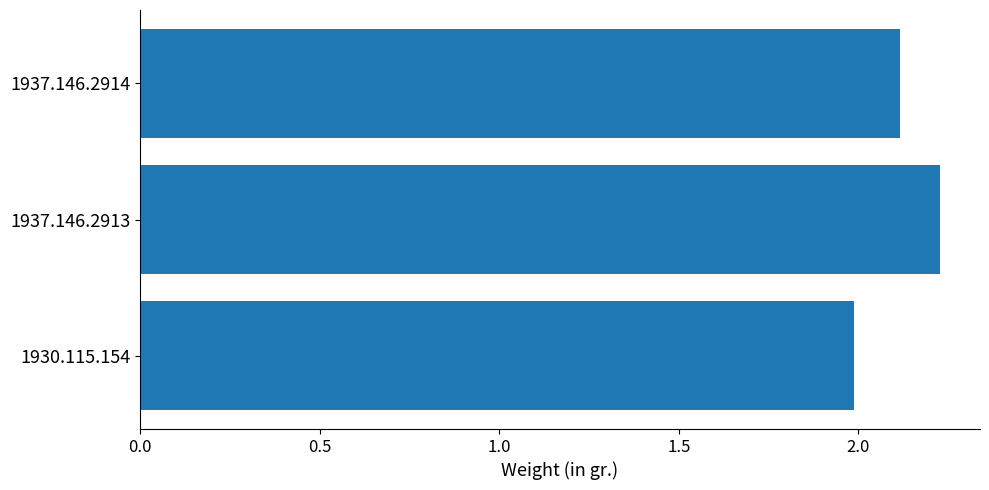

What value does the data have at 1930.115.154?

2.0